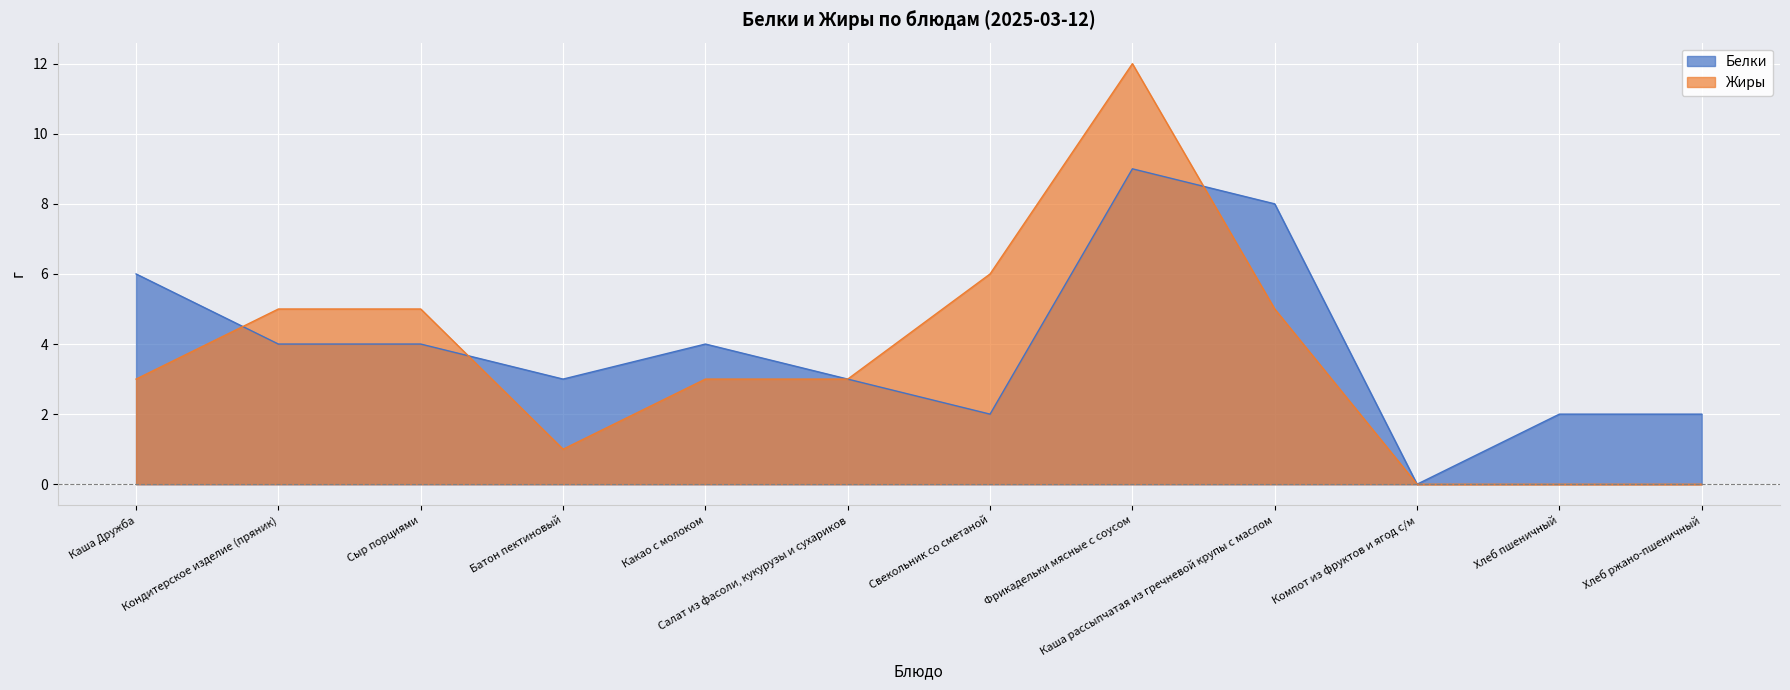

At which category is the sum across all series the highest?

Фрикадельки мясные с соусом